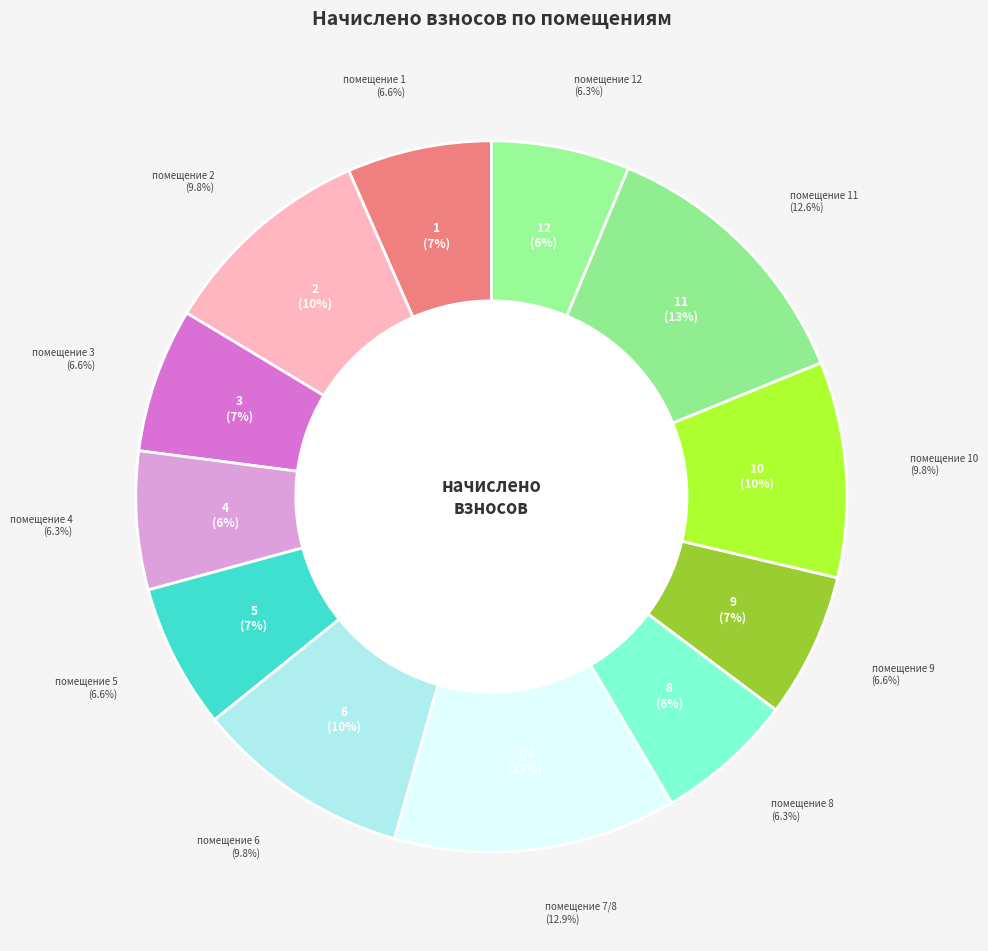

How many segments does this pie chart have?

12